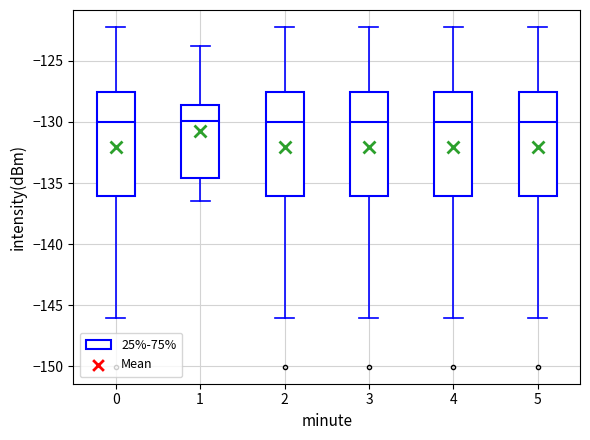

Reading left to right, read every box against the y-axis: the position of its median line, the range the box covers, and the ends of its whiskers. The values are not printed on the chart, so give them approximately, as read against the axis.

0: median -130.0, box -136.0 to -127.5, whiskers -146.0 to -122.0
1: median -130.0, box -134.5 to -128.5, whiskers -136.5 to -124.0
2: median -130.0, box -136.0 to -127.5, whiskers -146.0 to -122.0
3: median -130.0, box -136.0 to -127.5, whiskers -146.0 to -122.0
4: median -130.0, box -136.0 to -127.5, whiskers -146.0 to -122.0
5: median -130.0, box -136.0 to -127.5, whiskers -146.0 to -122.0